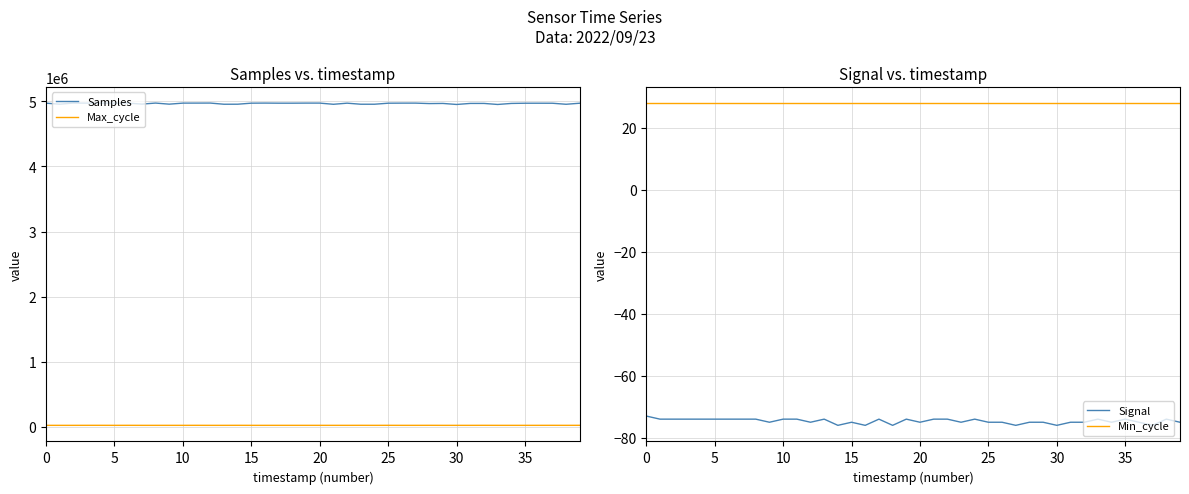

In Samples, how many points are lower than both neighbors (excluding endpoints)?

12